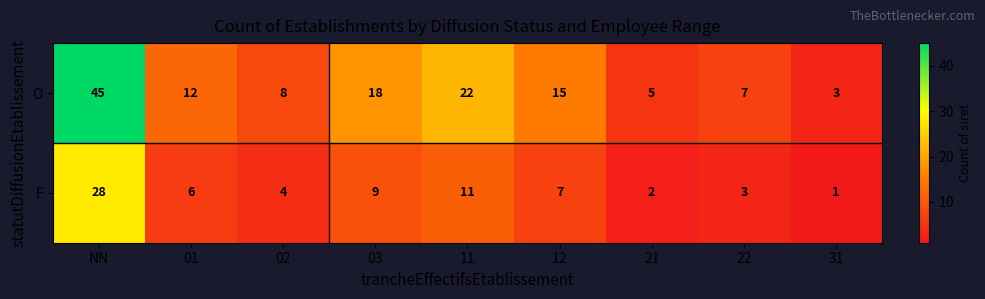

Reading left to right, extract all data points from this chart.

O: NN=45	01=12	02=8	03=18	11=22	12=15	21=5	22=7	31=3
F: NN=28	01=6	02=4	03=9	11=11	12=7	21=2	22=3	31=1